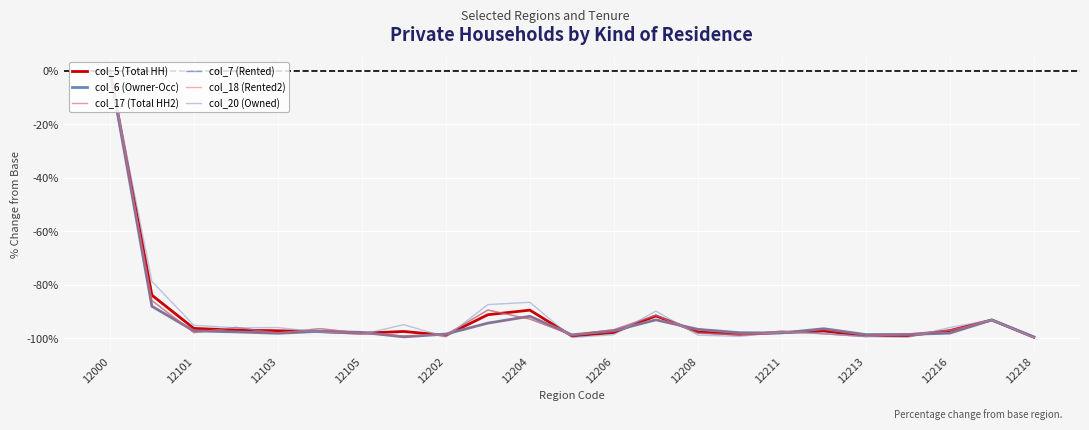

What is the smallest value displayed?

-99.9